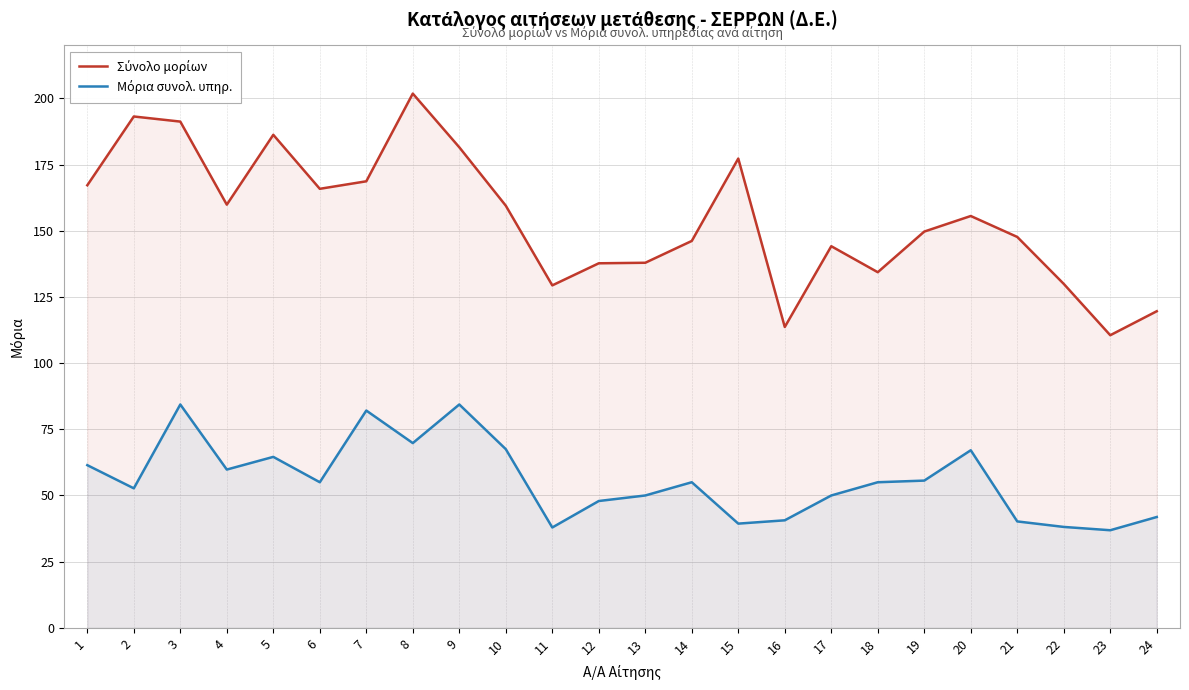

Reading left to right, transcribe all the data shown in this chart.

Σύνολο μορίων: 1=167.2	2=193.2	3=191.2	4=159.8	5=186.2	6=165.8	7=168.7	8=201.8	9=181.5	10=159.5	11=129.4	12=137.7	13=137.9	14=146.1	15=177.3	16=113.6	17=144.2	18=134.3	19=149.7	20=155.6	21=147.7	22=129.9	23=110.5	24=119.6
Μόρια συνολ. υπηρ.: 1=61.5	2=52.7	3=84.4	4=59.8	5=64.6	6=55.0	7=82.1	8=69.8	9=84.4	10=67.5	11=37.9	12=47.9	13=50.0	14=55.0	15=39.4	16=40.6	17=50.0	18=55.0	19=55.6	20=67.1	21=40.2	22=38.1	23=36.9	24=41.9